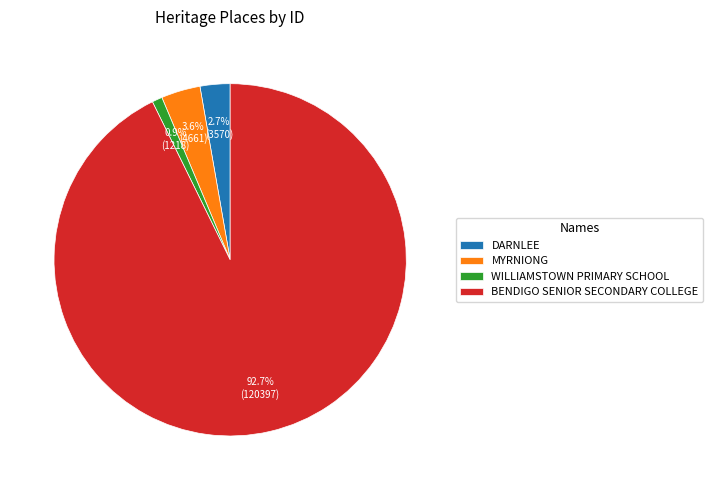

What is the majority slice?

BENDIGO SENIOR SECONDARY COLLEGE